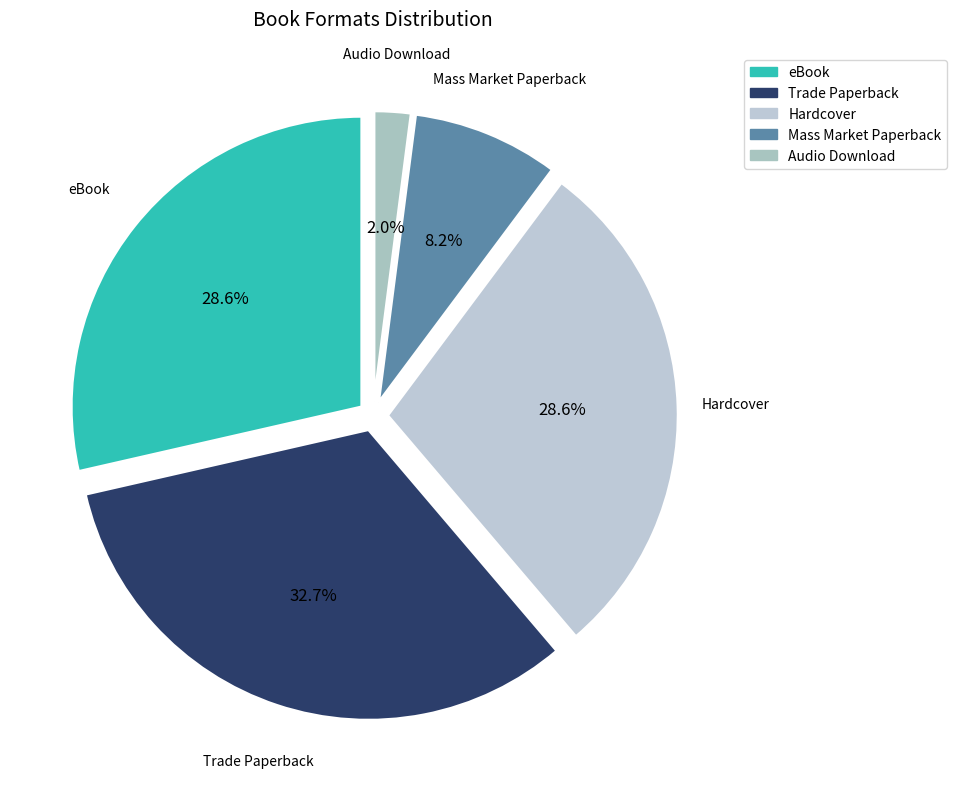

Rank the categories by value from highest to lowest.

Trade Paperback, eBook, Hardcover, Mass Market Paperback, Audio Download